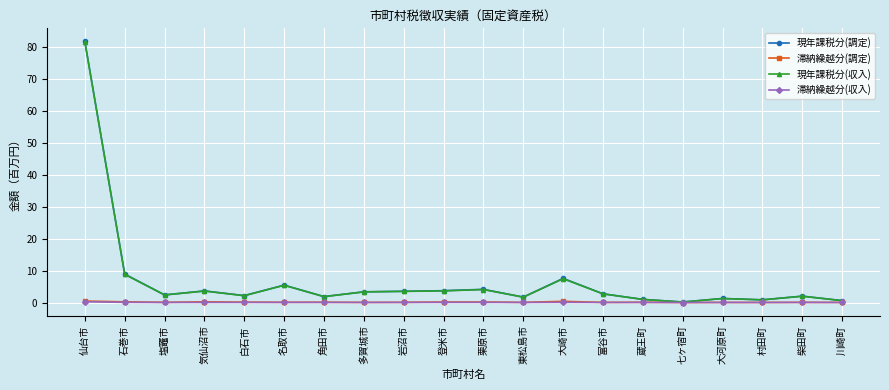

In 滞納繰越分(調定), how many points are lower than both neighbors (excluding endpoints)?

7